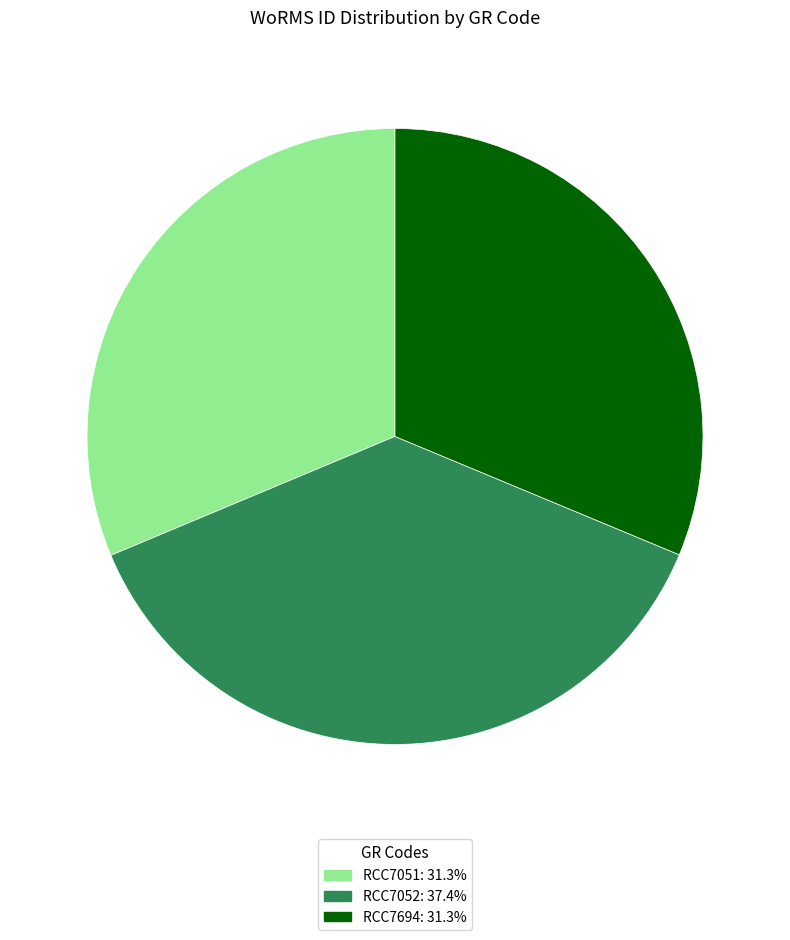

Which category has the biggest portion of the pie?

RCC7052